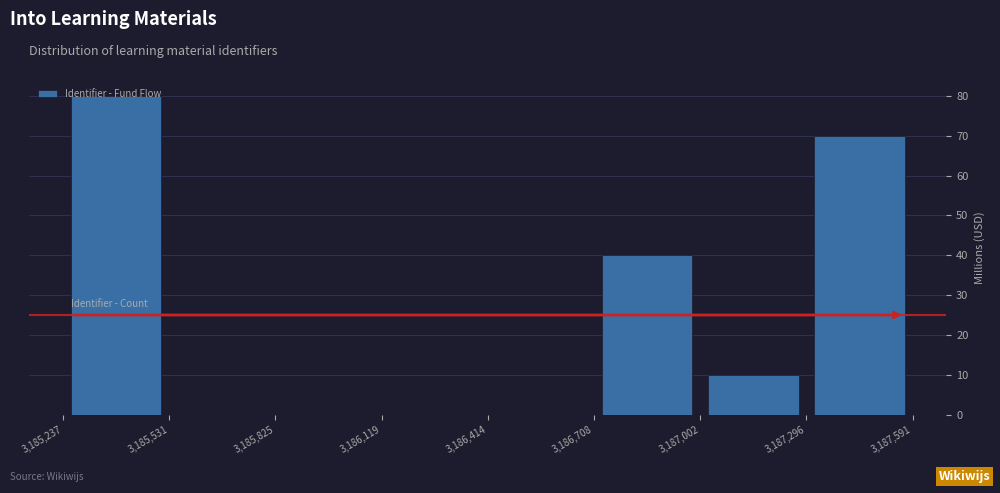

Reading left to right, list every bar in this chart as the range it spans on the x-axis followed by its height. The values are not printed on the chart, so give them approximately, as read against the axis.

3,185,237 to 3,185,531: 80
3,185,531 to 3,185,825: 0
3,185,825 to 3,186,119: 0
3,186,119 to 3,186,414: 0
3,186,414 to 3,186,708: 0
3,186,708 to 3,187,002: 40
3,187,002 to 3,187,296: 10
3,187,296 to 3,187,591: 70